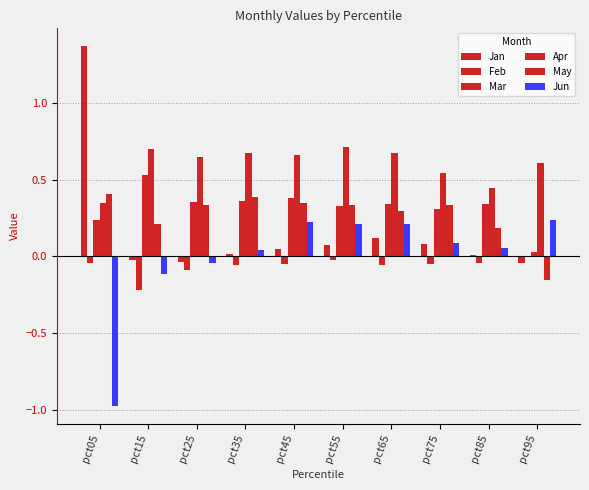

Which series has the widest spread of values?

Jan